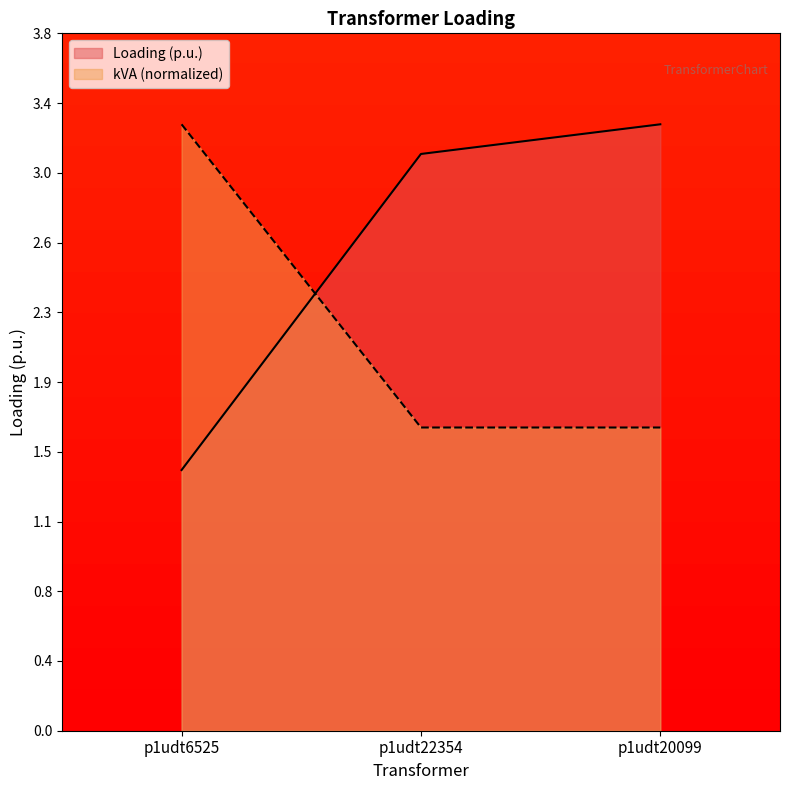

What is the label of the 1st point from the left?

p1udt6525